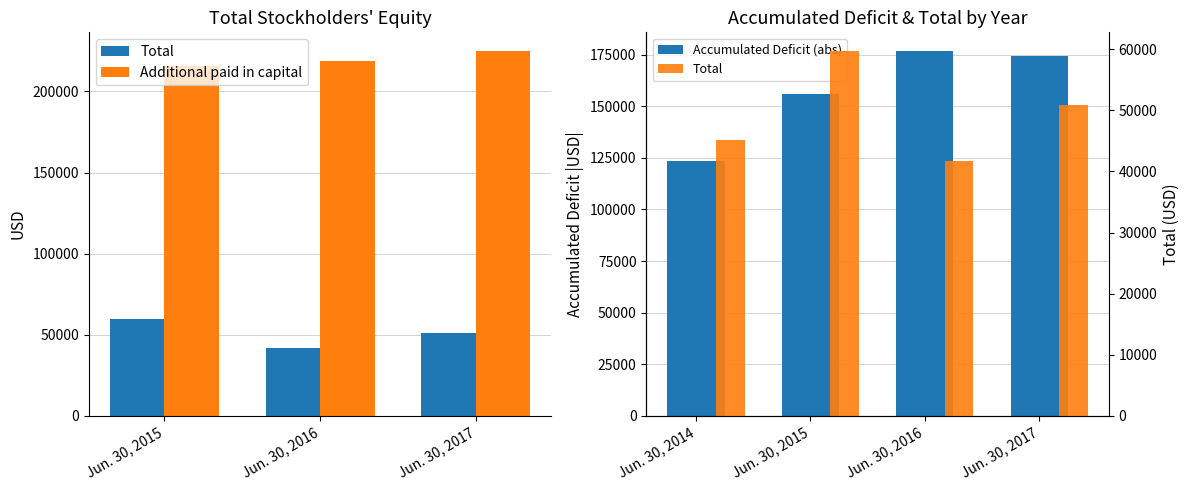

At which label does Additional paid in capital reach its minimum?

Jun. 30, 2015